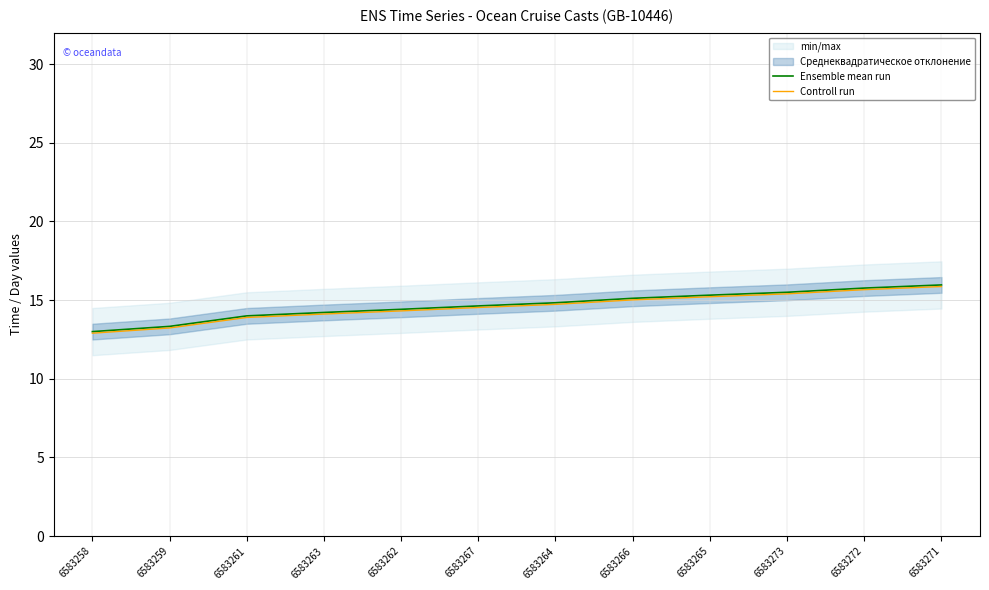

List the labels in order of Ensemble mean run value, smallest first.

6583258, 6583259, 6583261, 6583263, 6583262, 6583267, 6583264, 6583266, 6583265, 6583273, 6583272, 6583271